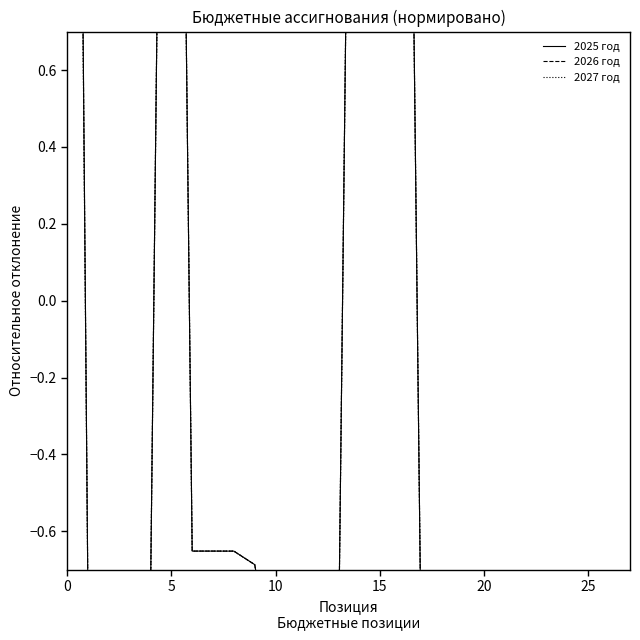

List the series in order of their peak value, highest first.

2025 год, 2026 год, 2027 год